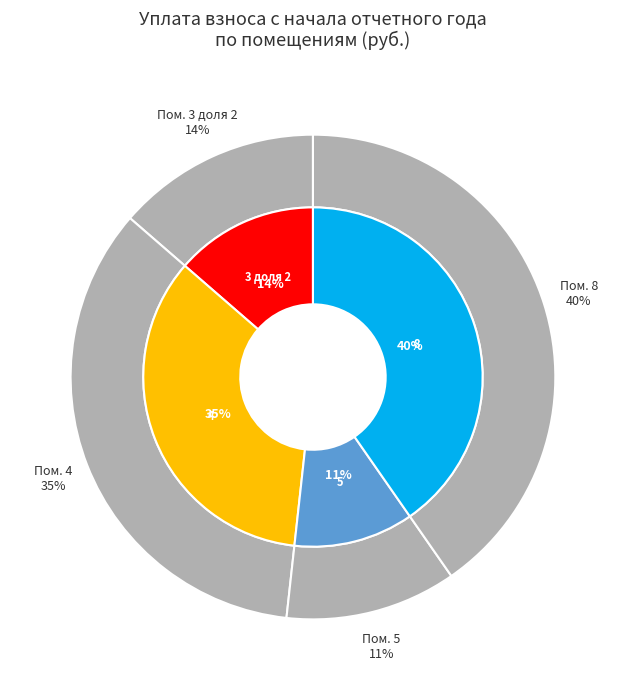

Is it true that 6 is 15% of the pie?

False